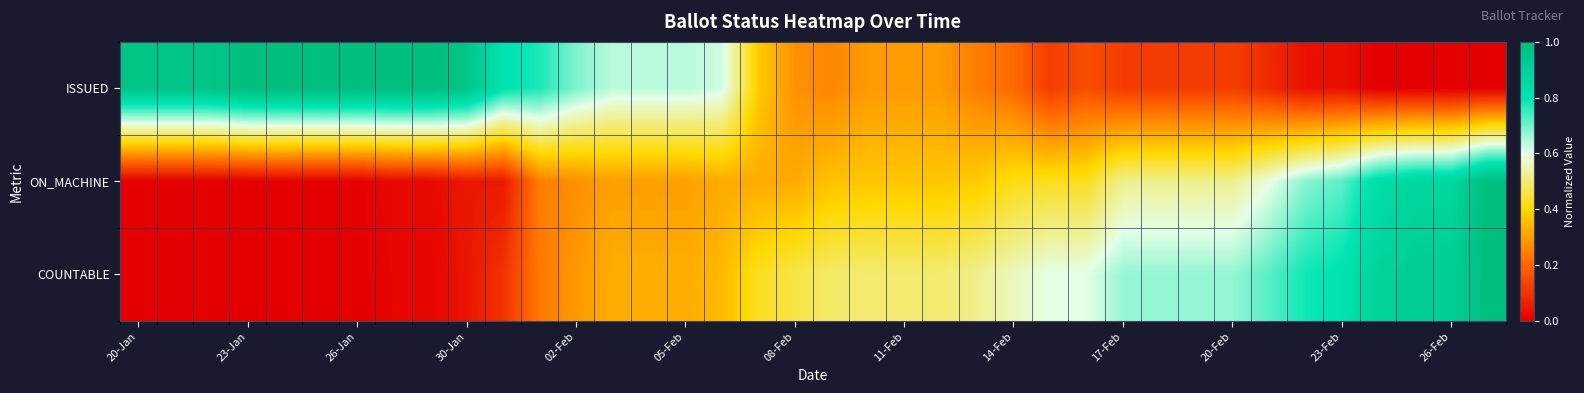

Reading left to right, what are all the values shown in this chart?

ISSUED: 1.0	1.0	1.0	1.0	1.0	1.0	1.0	1.0	1.0	1.0	0.8	0.8	0.7	0.6	0.6	0.6	0.6	0.4	0.3	0.3	0.3	0.3	0.3	0.2	0.2	0.1	0.2	0.1	0.1	0.1	0.1	0.1	0.0	0.0	0.0	0.0	0.0	0.0
ON_MACHINE: 0.0	0.0	0.0	0.0	0.0	0.0	0.0	0.0	0.0	0.0	0.0	0.2	0.3	0.3	0.3	0.3	0.3	0.3	0.3	0.4	0.4	0.4	0.4	0.4	0.4	0.4	0.4	0.5	0.5	0.5	0.5	0.6	0.7	0.7	0.8	0.9	0.9	1.0
COUNTABLE: 0.0	0.0	0.0	0.0	0.0	0.0	0.0	0.0	0.0	0.0	0.1	0.2	0.3	0.3	0.3	0.3	0.3	0.4	0.5	0.5	0.5	0.5	0.5	0.5	0.6	0.6	0.6	0.7	0.7	0.7	0.7	0.7	0.8	0.8	0.9	0.9	0.9	1.0